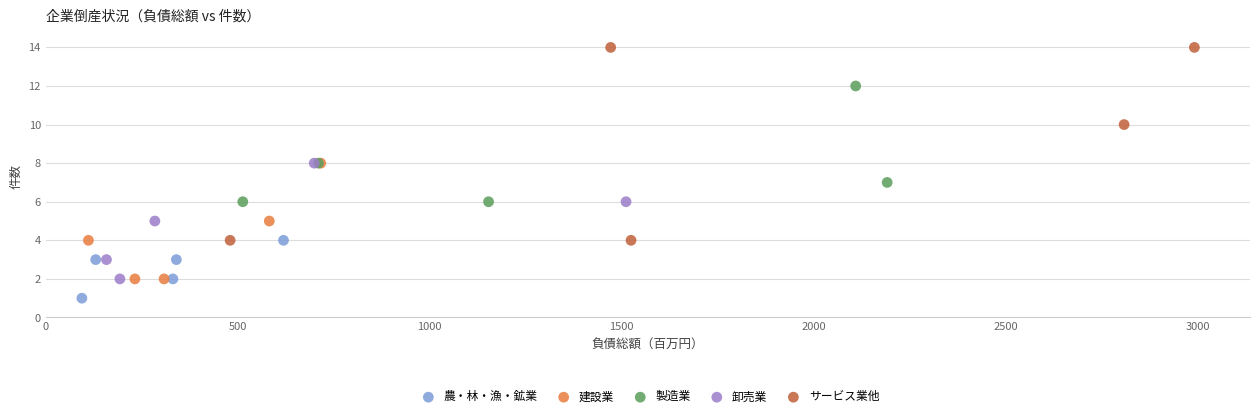

Which series reaches the maximum Y coordinate?

サービス業他